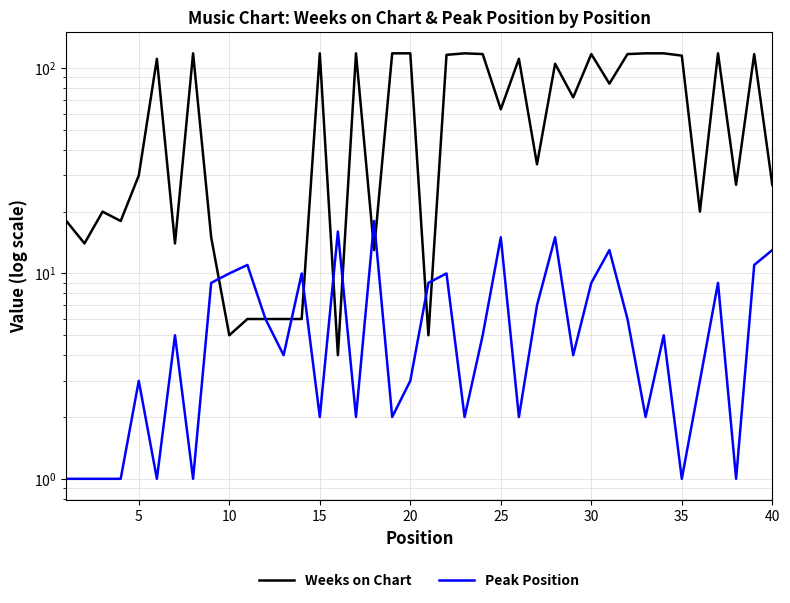

How many times do Peak Position and Weeks on Chart cross each other?

9